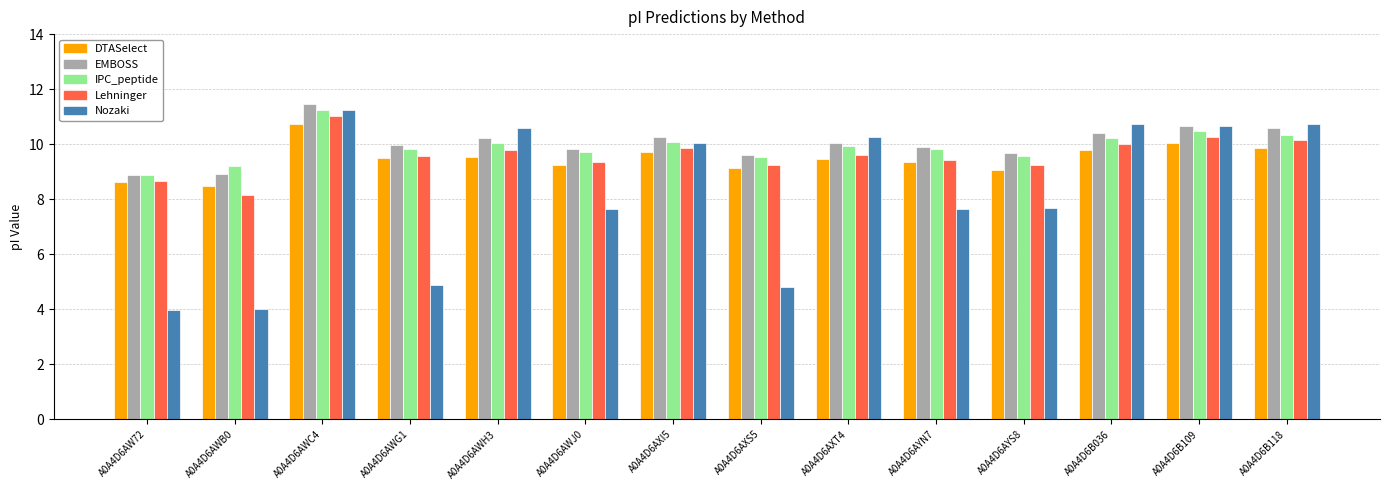

At which category is the sum across all series the highest?

A0A4D6AWC4